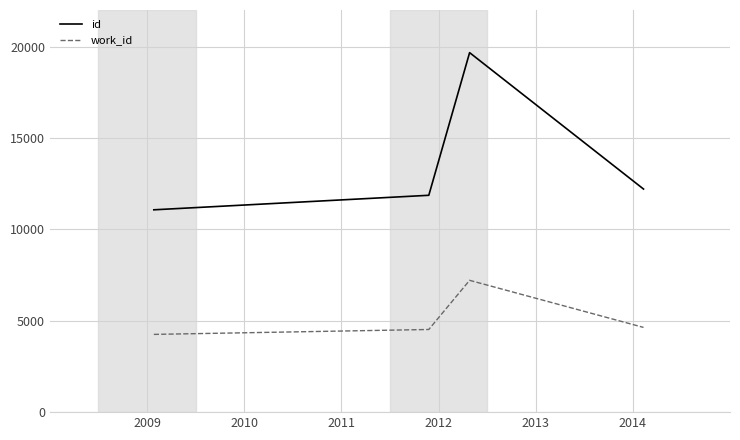

Which series has the largest total across all categories?

id